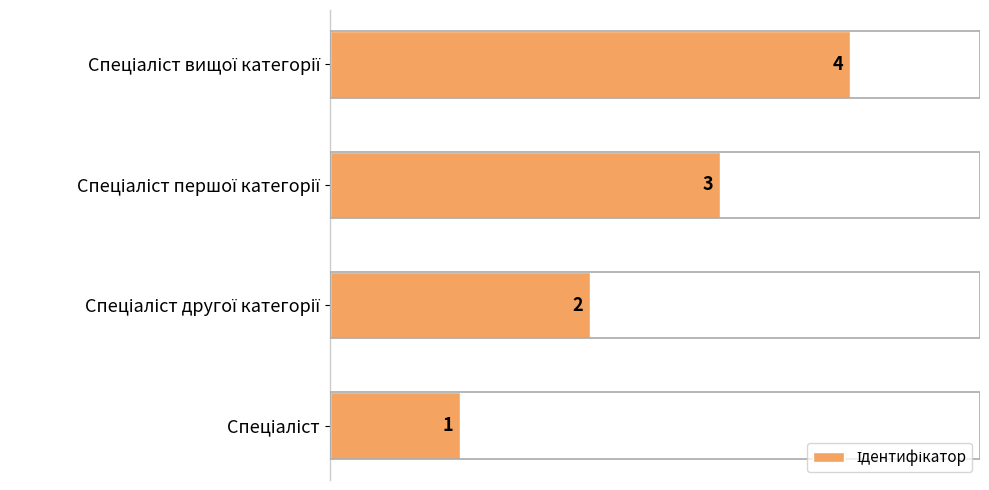

What is the greatest value displayed?

4